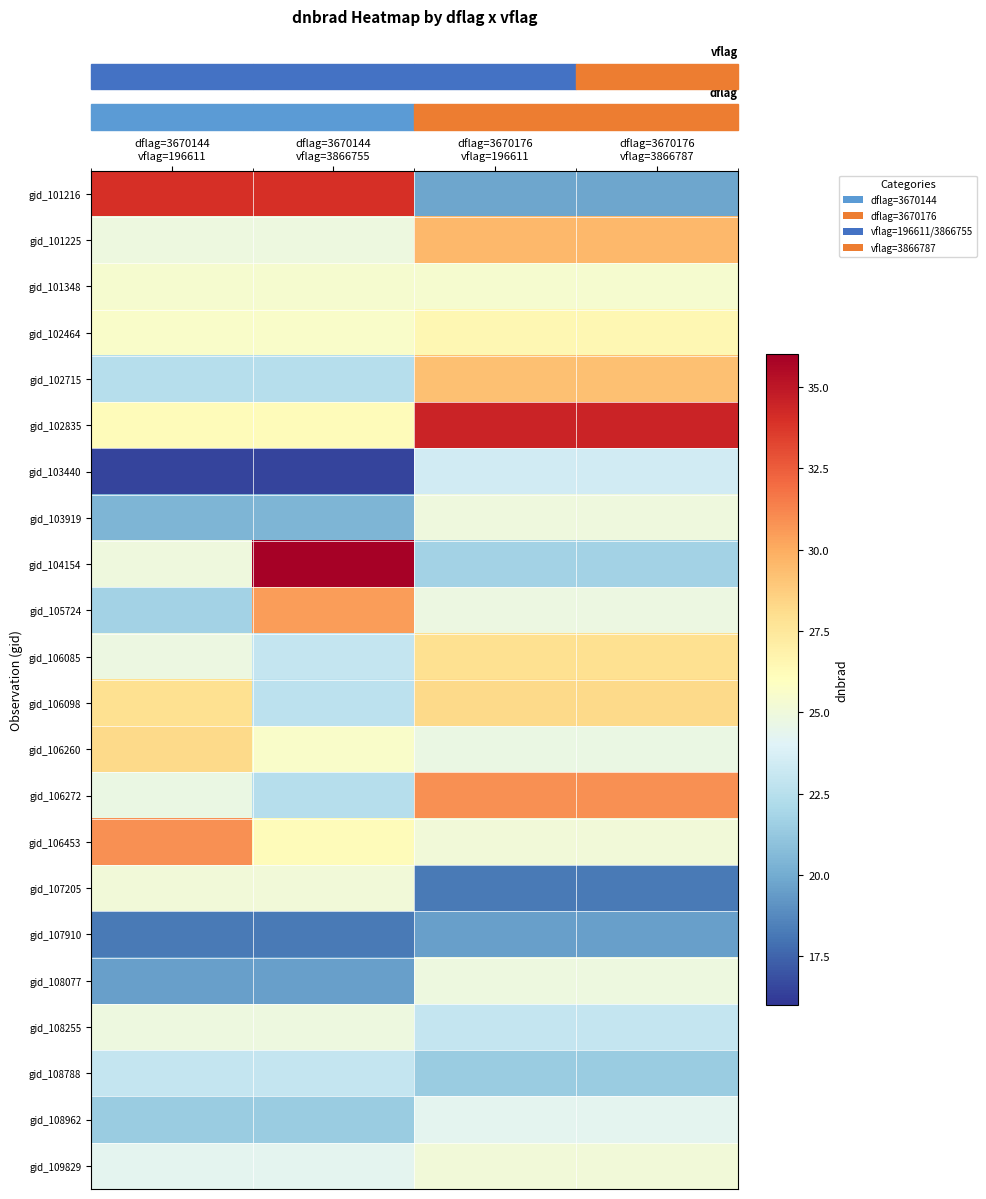

What is the smallest value displayed?

16.5